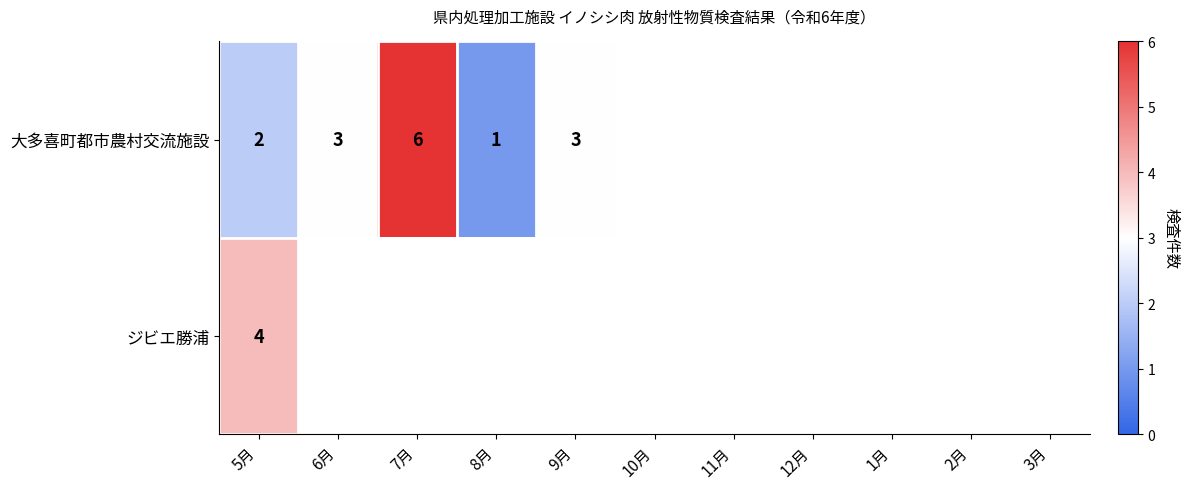

How many categories are shown in the chart?

11